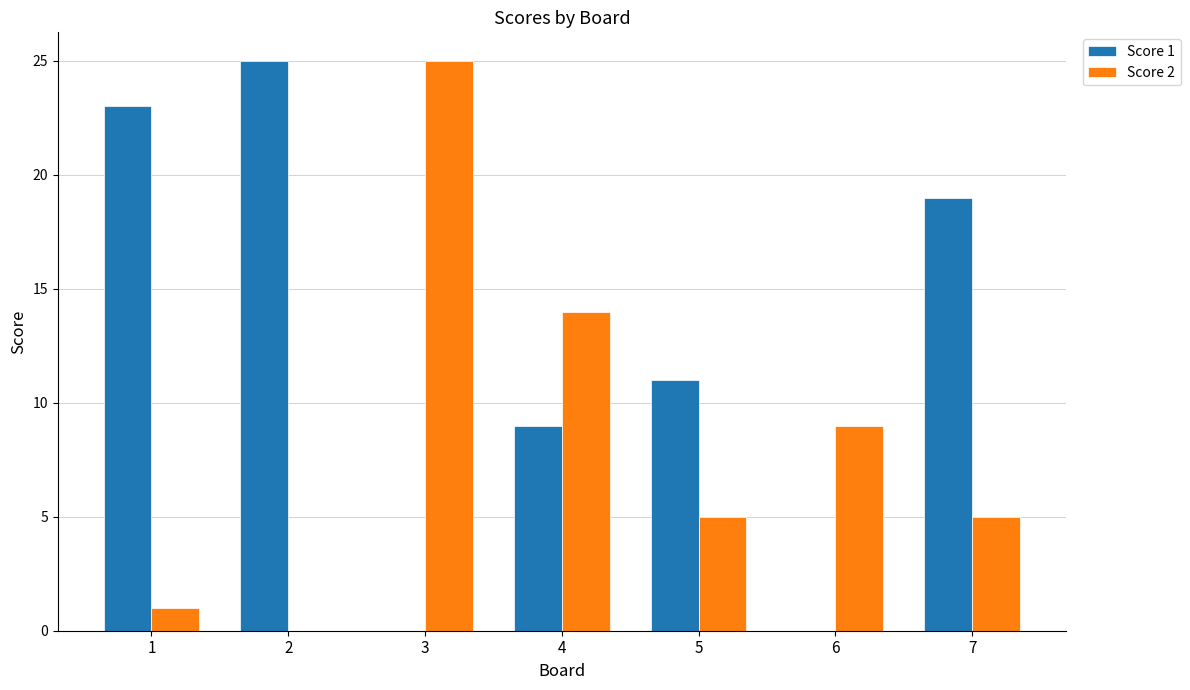

What is the spread (max minus min) of values at 1?

22